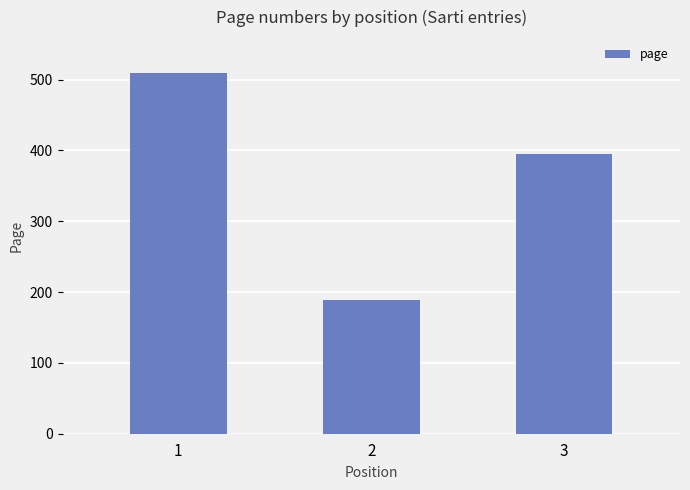

List the labels in order of value, largest first.

1, 3, 2